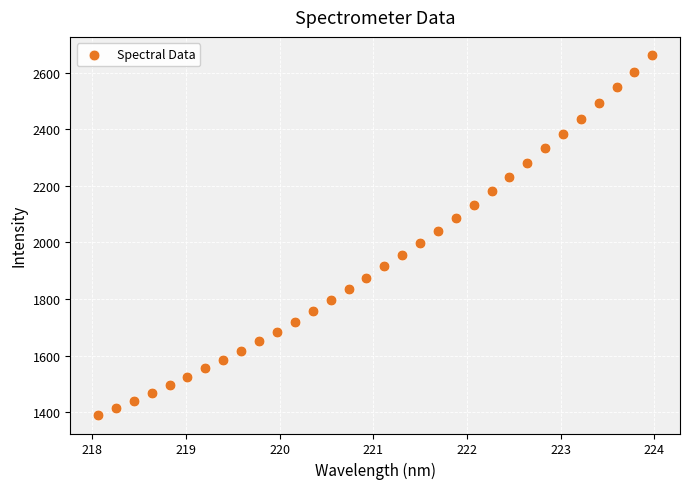

What is the range of Y values (max minus min)?

1274.0